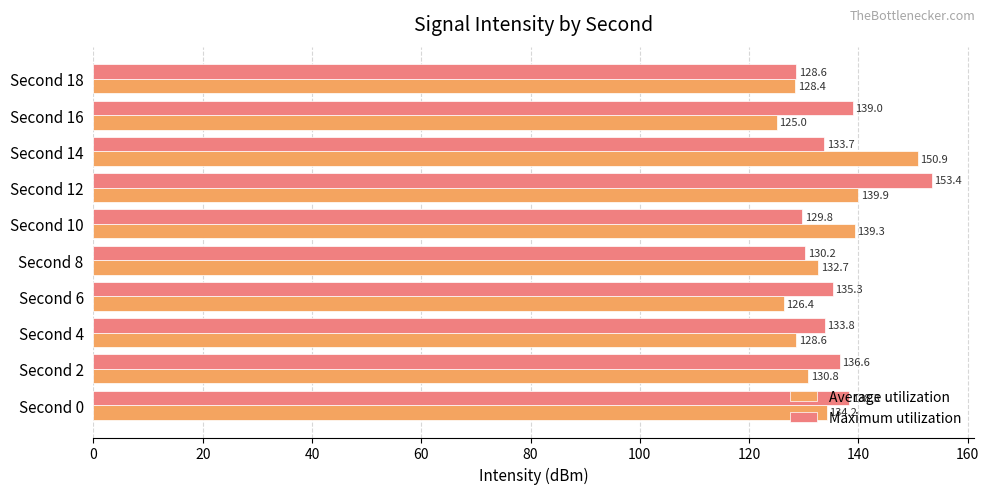

The value of Average utilization at Second 0 is 134.2. True or false?

True